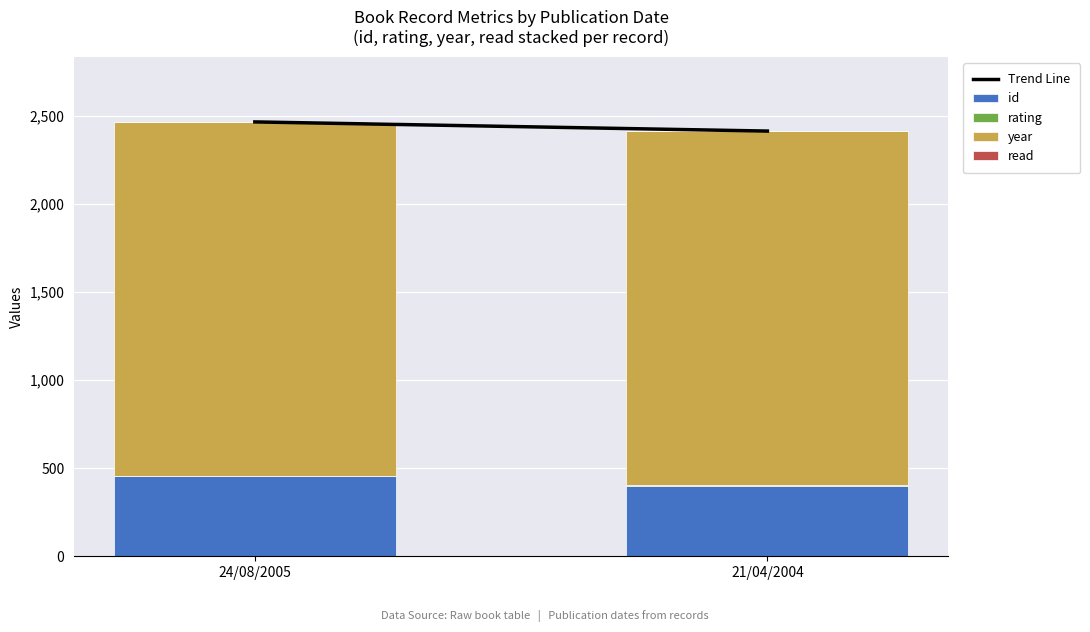

Is it true that id equals 121 at 24/08/2005?

False